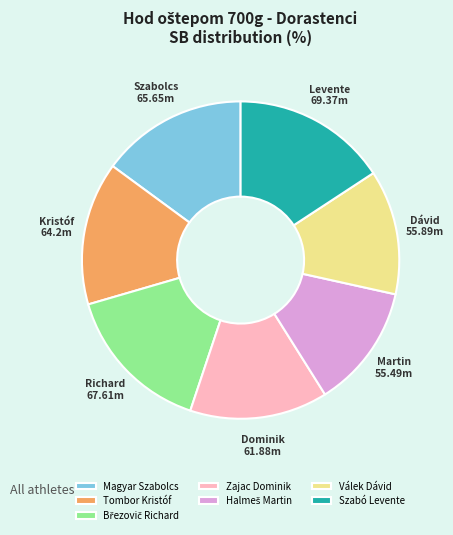

Is it true that Szabó Levente is 30% of the pie?

False